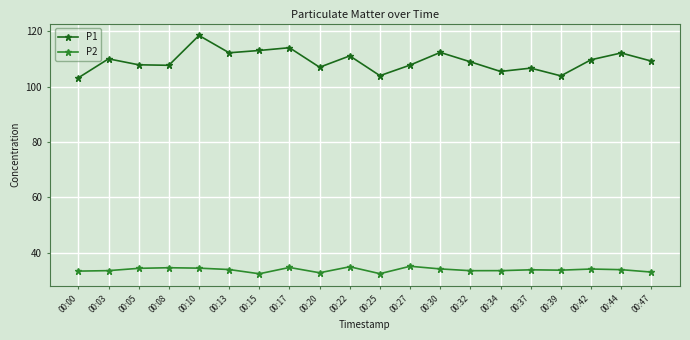

True or false: P1 has more than 2 points higher than both neighbors.

True